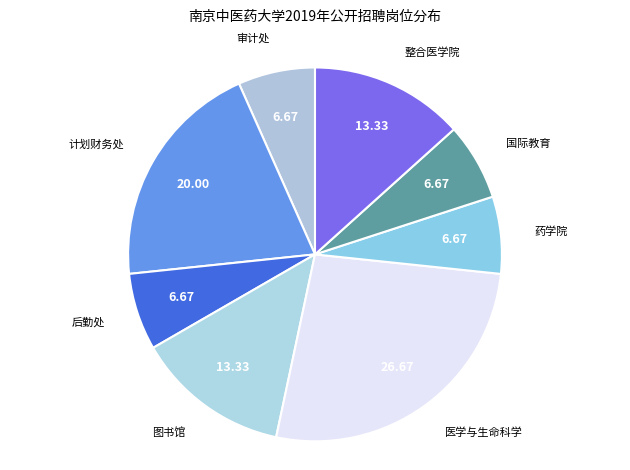

Which category has the smallest portion of the pie?

审计处